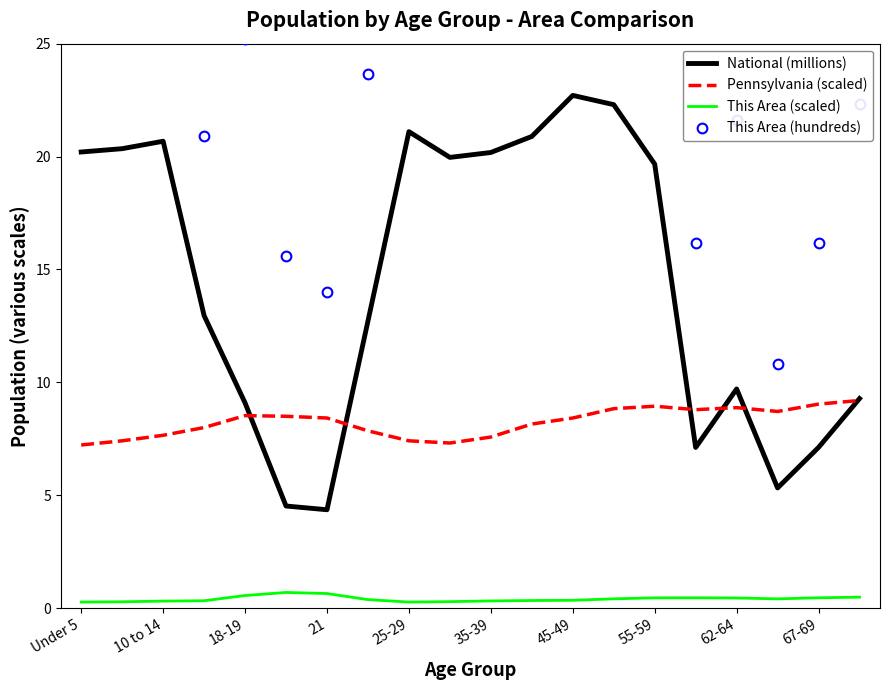

True or false: Pennsylvania (scaled) and This Area (scaled) cross at least once.

False